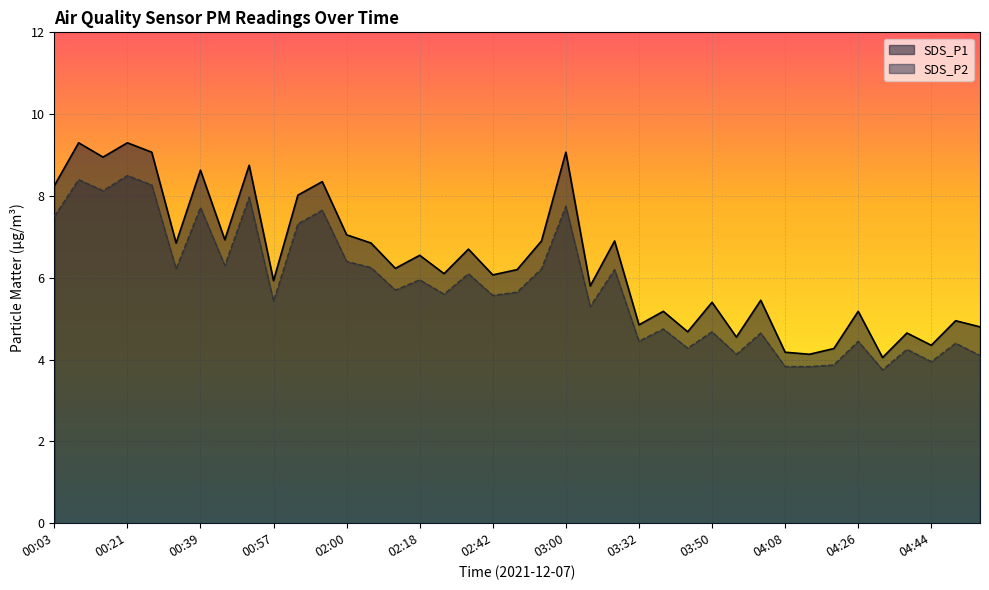

How many data points in SDS_P1 are less than 6?

17